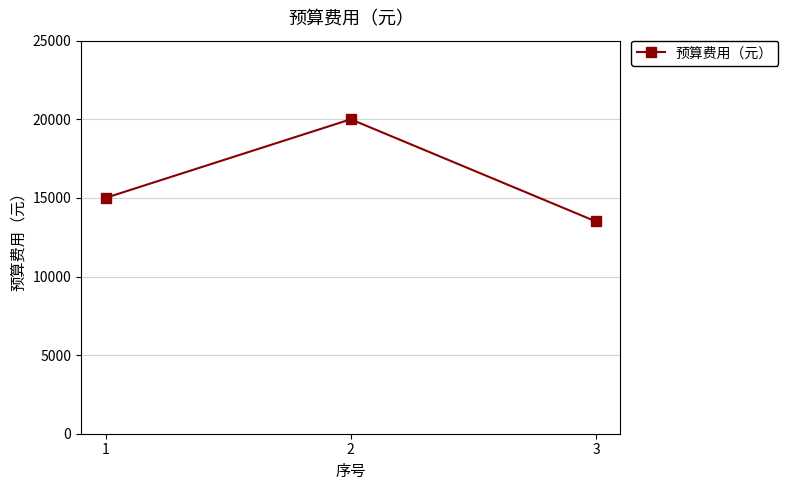

What is the minimum value shown in the chart?

13500